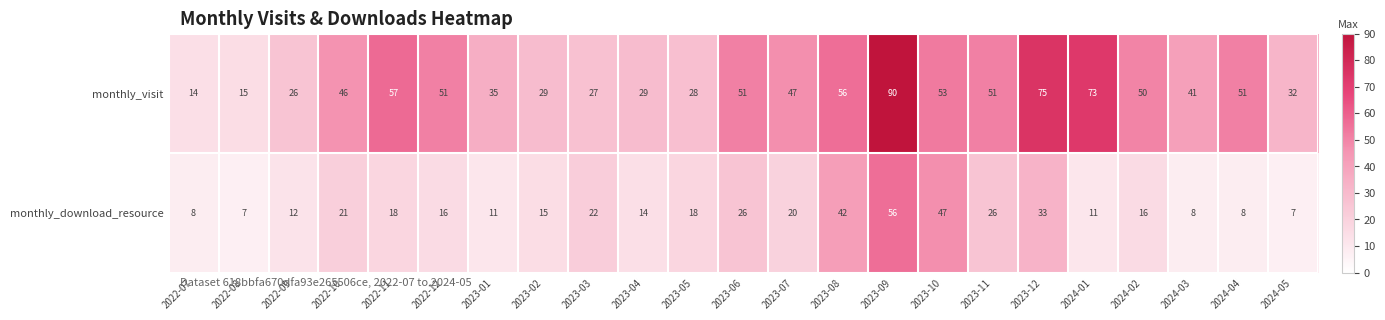

List the series in order of their overall mean, highest first.

monthly_visit, monthly_download_resource